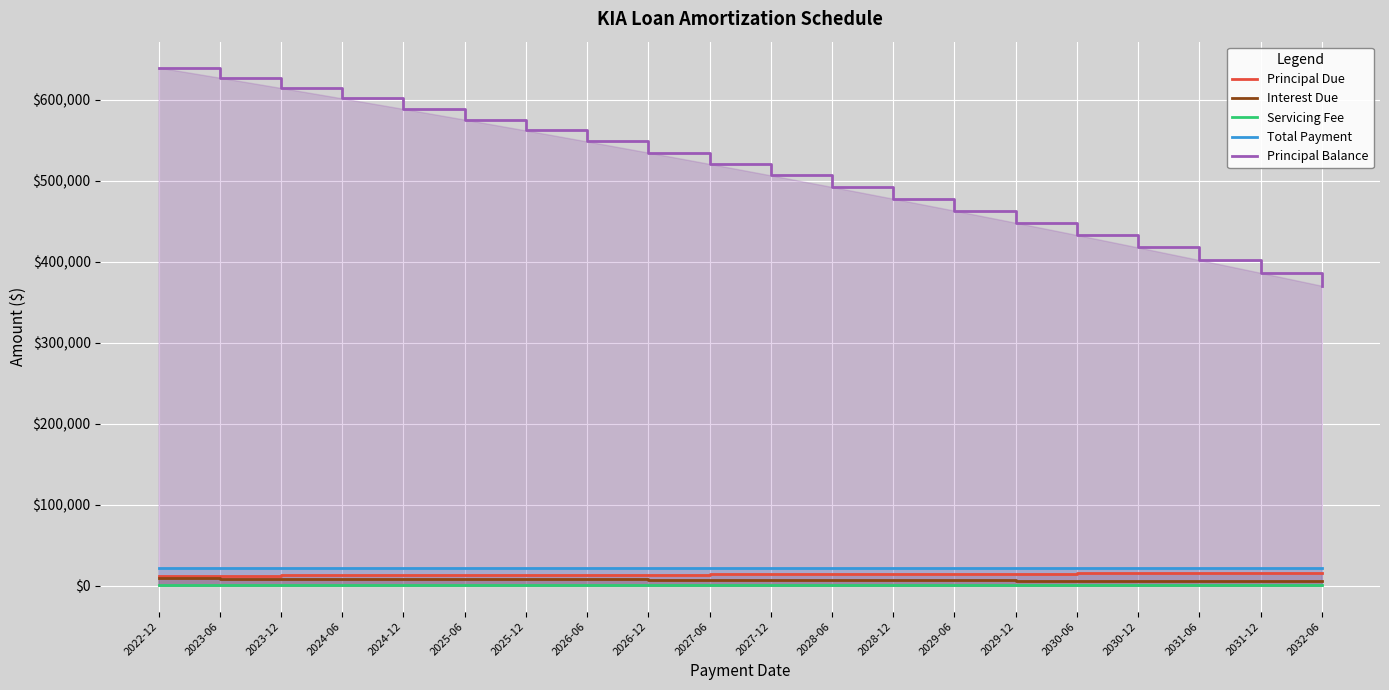

Does the chart display data point markers on the line(s)?

No